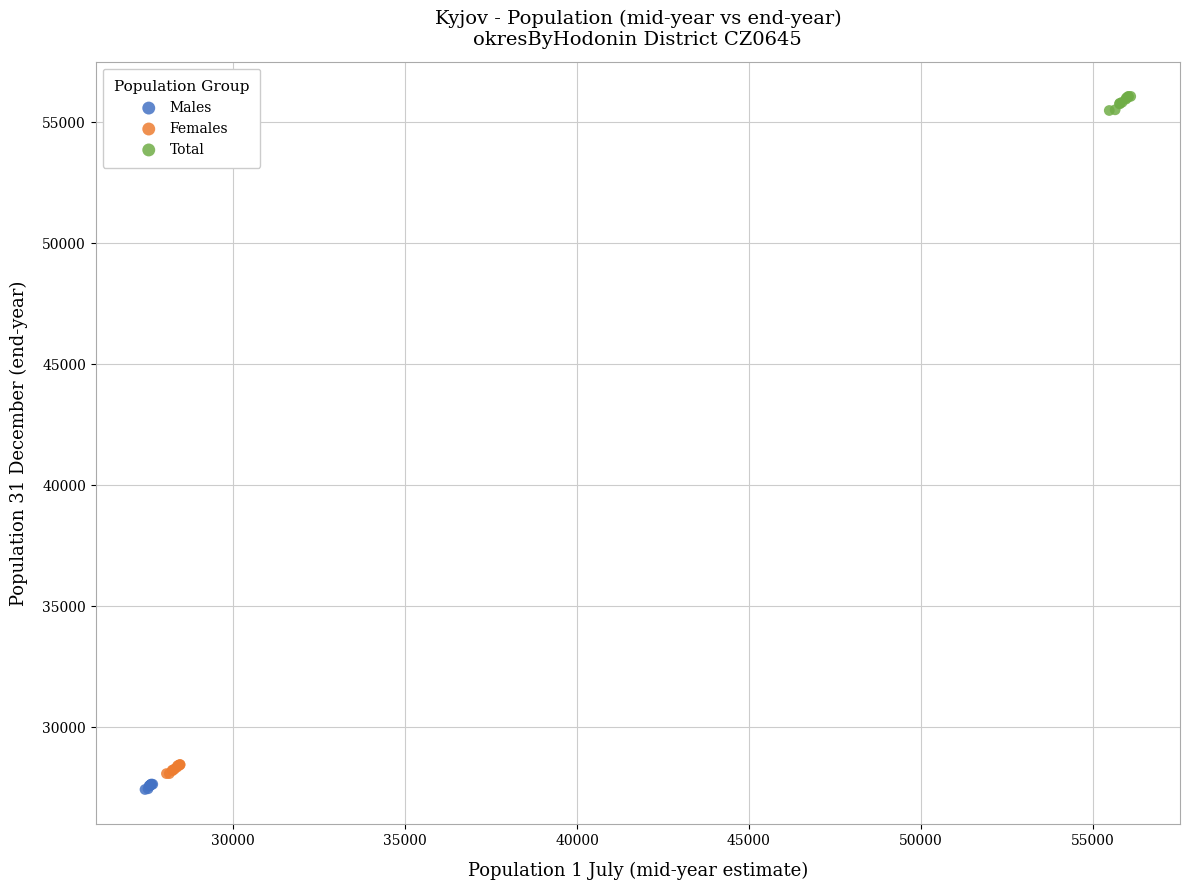

Which series contains the highest Y value?

Total